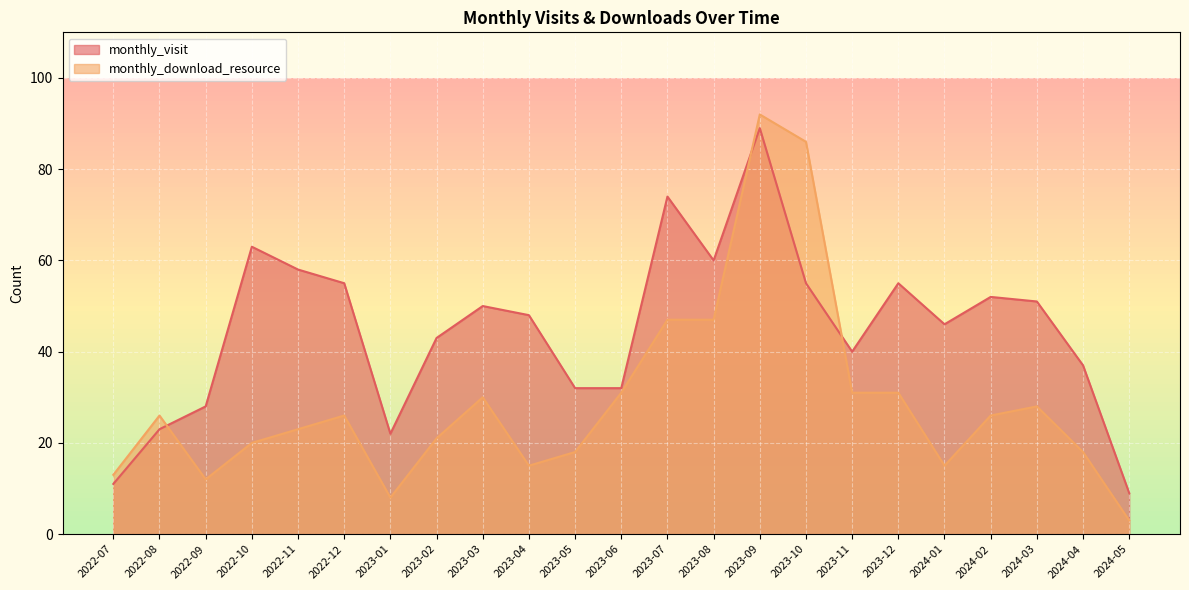

What is the total value across all series at 2023-07?

121